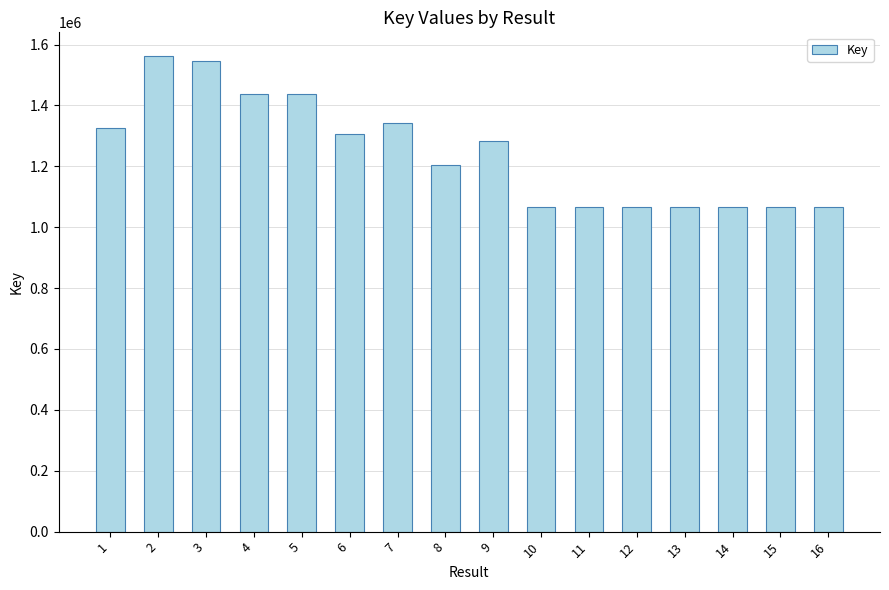

How many series are shown in this chart?

1